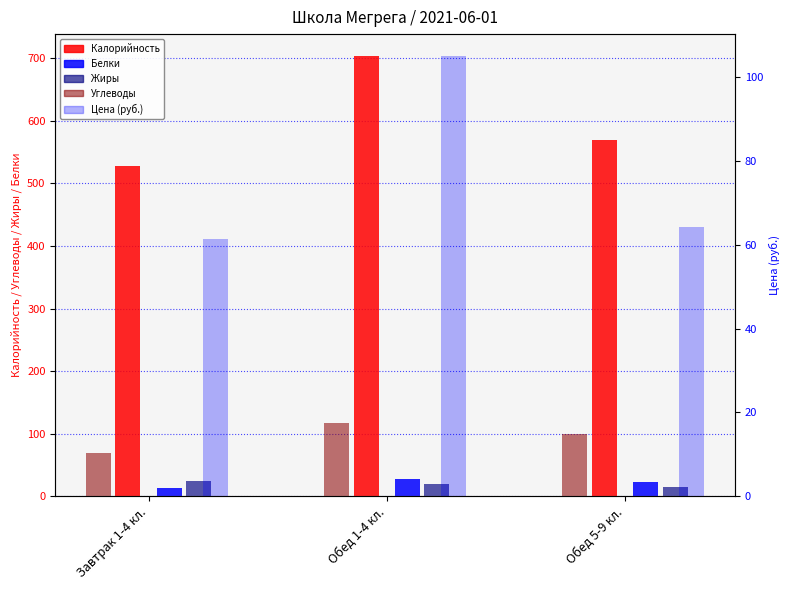

List the labels in order of Калорийность value, largest first.

Обед 1-4 кл., Обед 5-9 кл., Завтрак 1-4 кл.